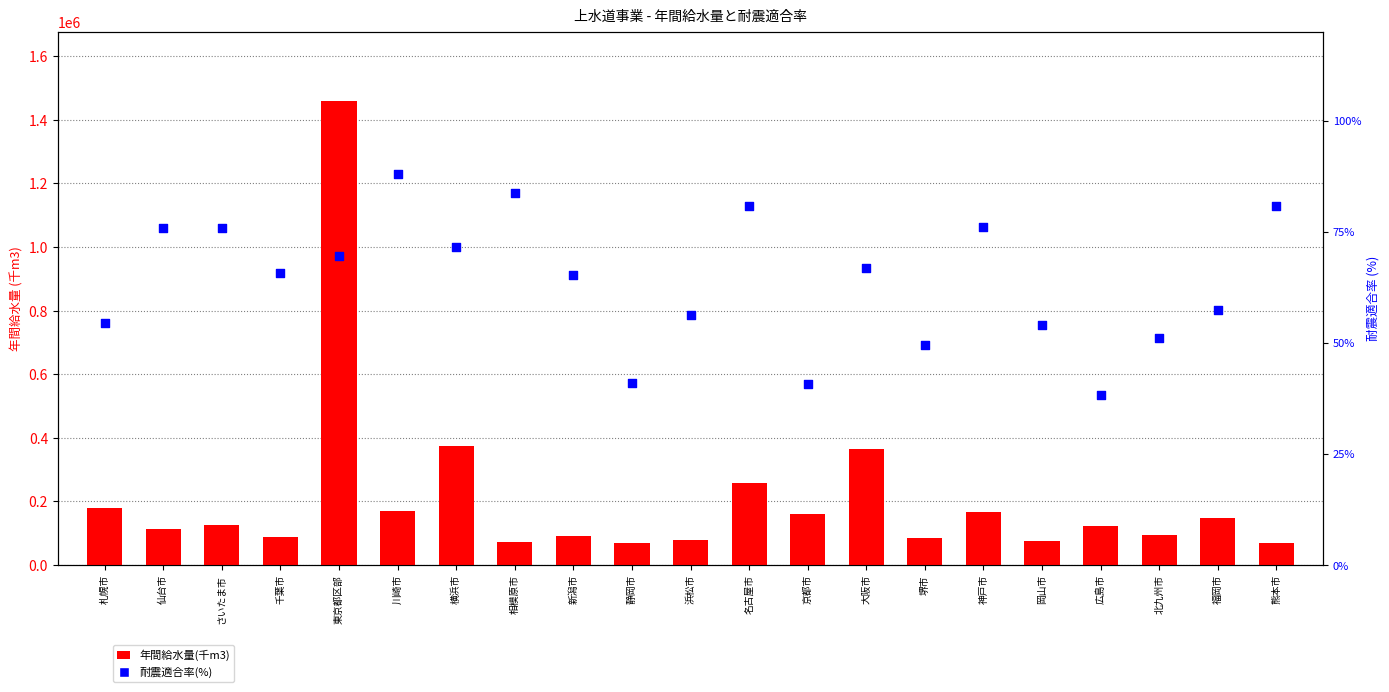

Which series contains the lowest Y value?

耐震適合率(%)